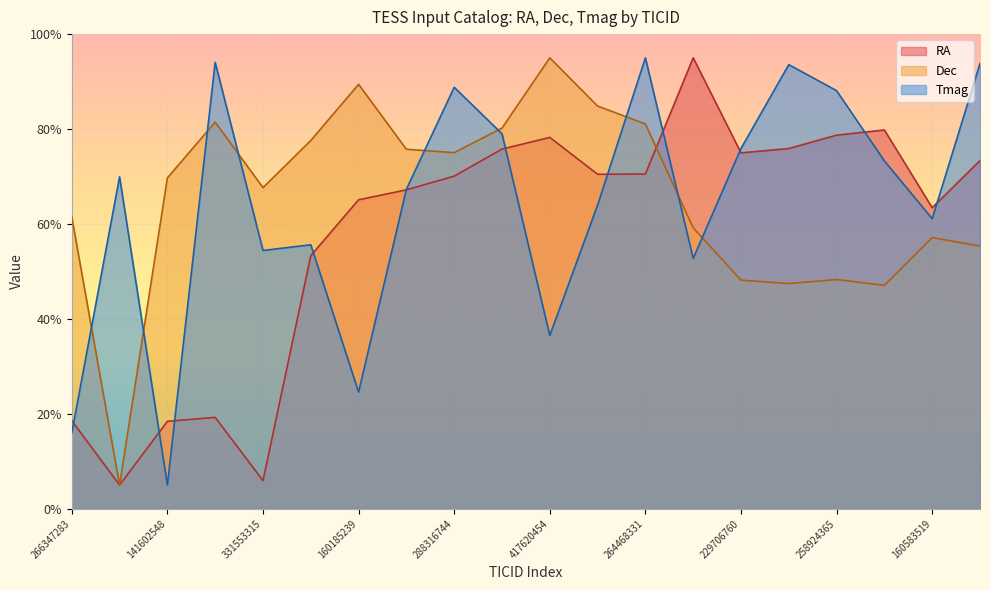

Which series has the widest spread of values?

RA